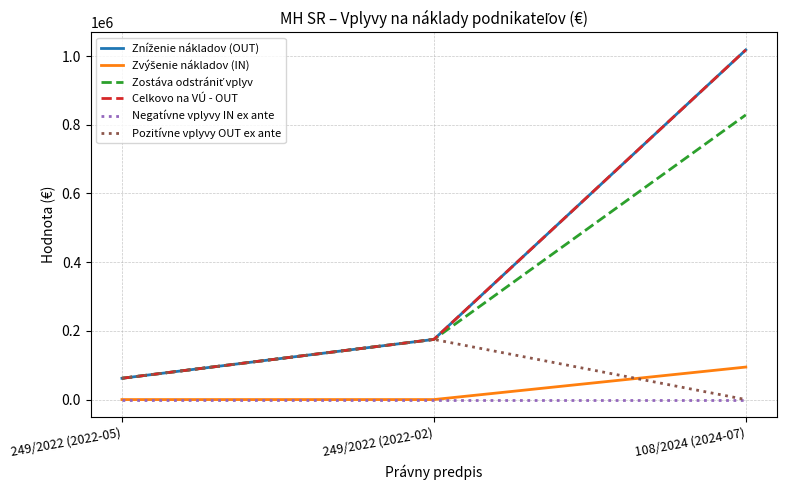

Does the chart have visible grid lines?

Yes